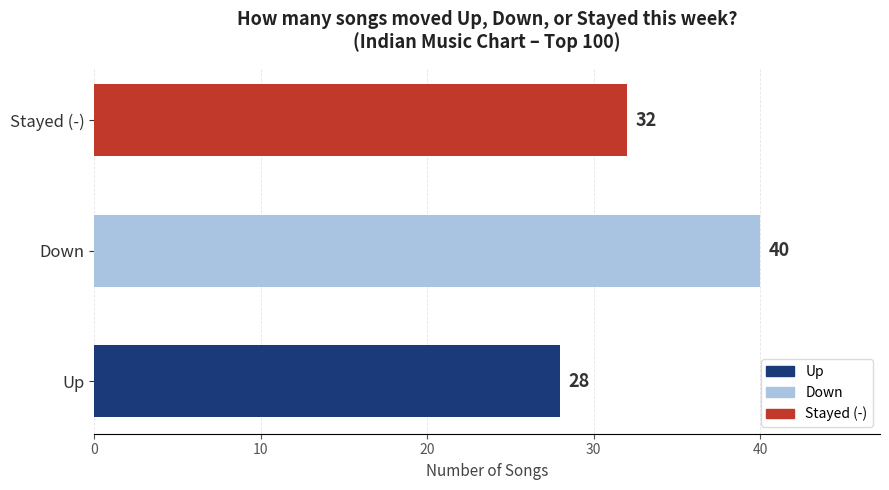

How many data points are less than 32?

1